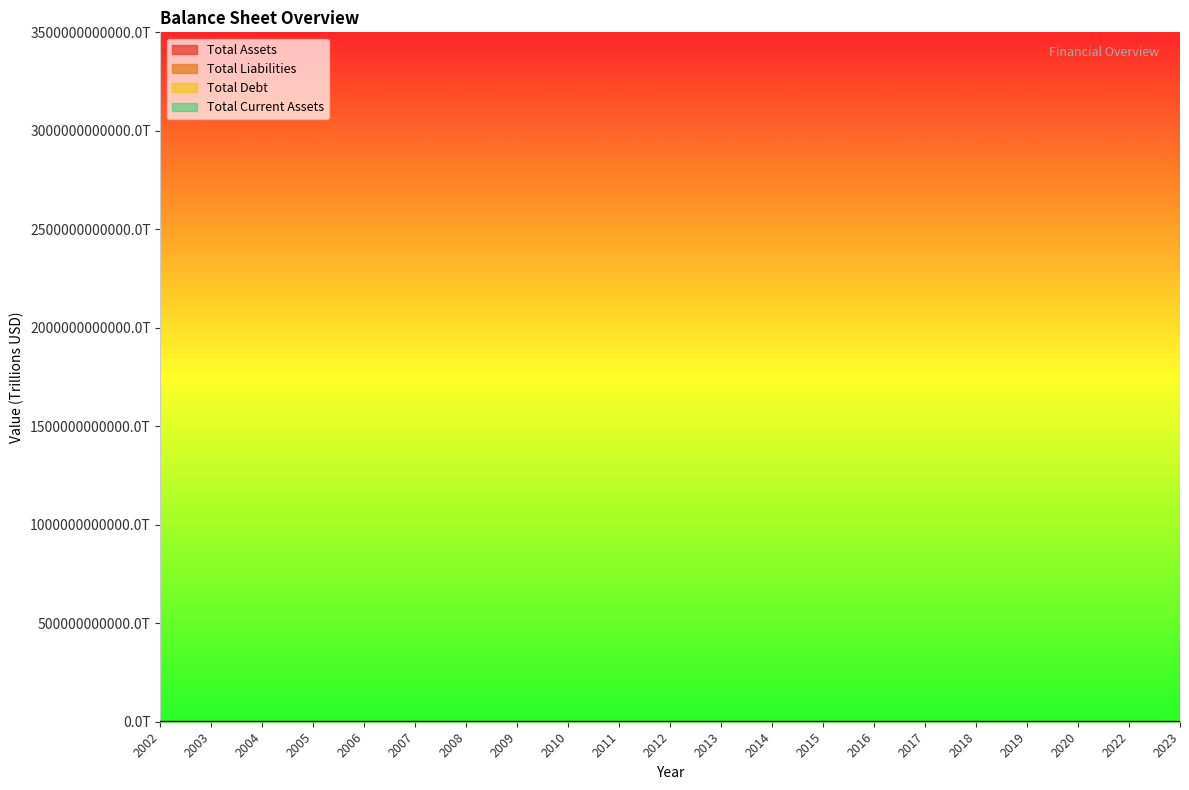

True or false: Total Current Assets has a value of 1.8 at 2020.

True